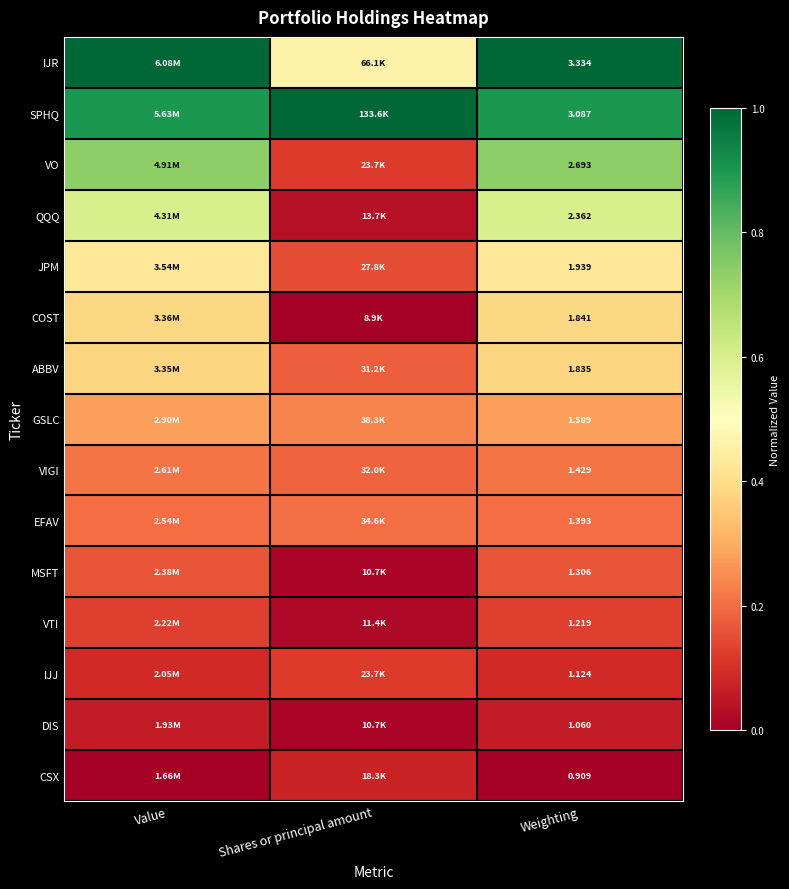

At which category is the sum across all series the highest?

Value